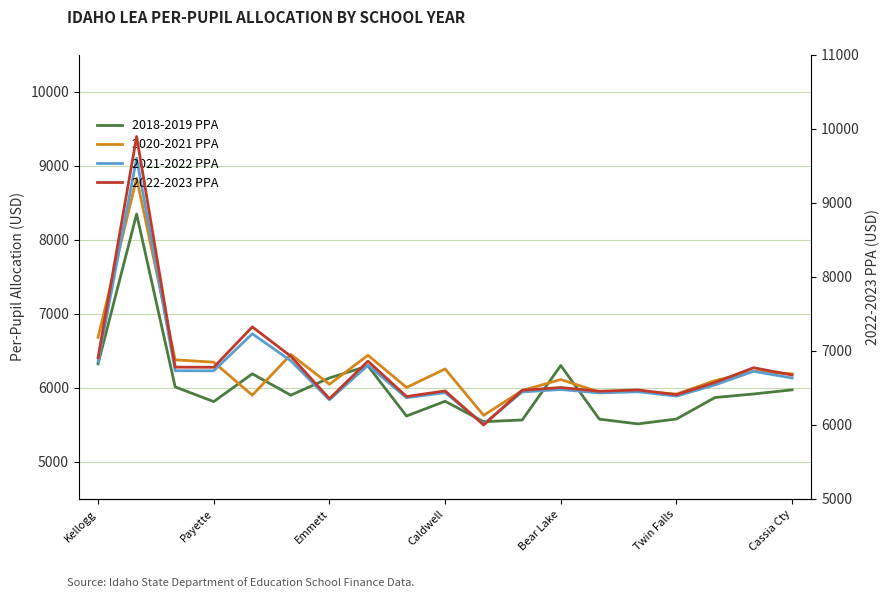

Reading left to right, what are all the values shown in this chart?

2018-2019 PPA: 6324.3	8346.0	6013.3	5814.3	6189.5	5901.2	6133.6	6296.1	5620.0	5819.4	5543.3	5566.8	6301.5	5577.8	5513.6	5579.7	5870.0	5917.4	5973.4
2020-2021 PPA: 6680.9	8830.1	6378.5	6346.8	5901.1	6450.2	6048.1	6440.0	6005.8	6255.2	5629.0	5964.5	6112.8	5943.6	5955.3	5916.5	6097.5	6226.3	6189.0
2021-2022 PPA: 6351.2	9098.9	6231.1	6230.6	6729.9	6365.5	5839.1	6305.8	5867.1	5935.8	5513.0	5944.6	5978.2	5931.6	5947.7	5888.4	6040.1	6223.7	6132.5
2022-2023 PPA: 6906.5	9893.3	6779.7	6777.9	7323.0	6926.2	6353.8	6860.4	6383.3	6459.0	5999.1	6467.8	6504.9	6454.7	6472.3	6407.4	6572.5	6771.9	6673.6